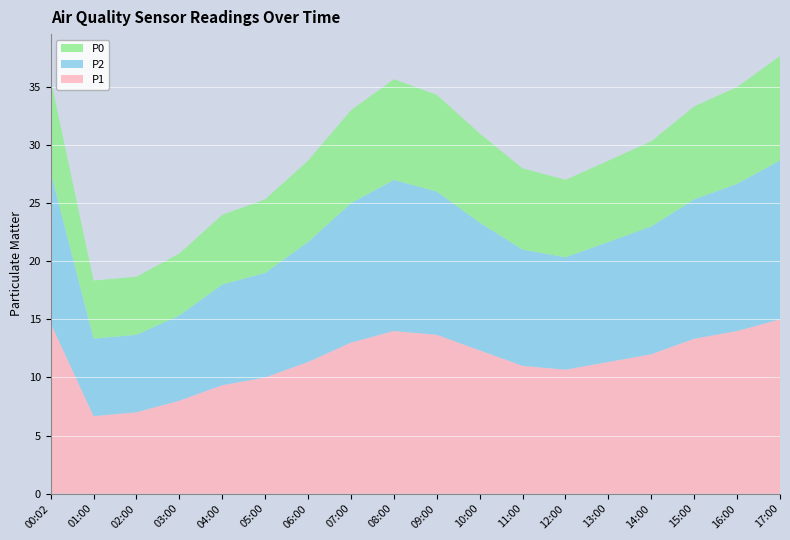

Reading right to left, list all the values displayed in this chart.

P1: 15.0	14.0	13.3	12.0	11.3	10.7	11.0	12.3	13.7	14.0	13.0	11.3	10.0	9.3	8.0	7.0	6.7	14.7
P2: 13.7	12.7	12.0	11.0	10.3	9.7	10.0	11.0	12.3	13.0	12.0	10.3	9.0	8.7	7.3	6.7	6.7	13.0
P0: 9.0	8.3	8.0	7.3	7.0	6.7	7.0	7.7	8.3	8.7	8.0	7.0	6.3	6.0	5.3	5.0	5.0	8.0